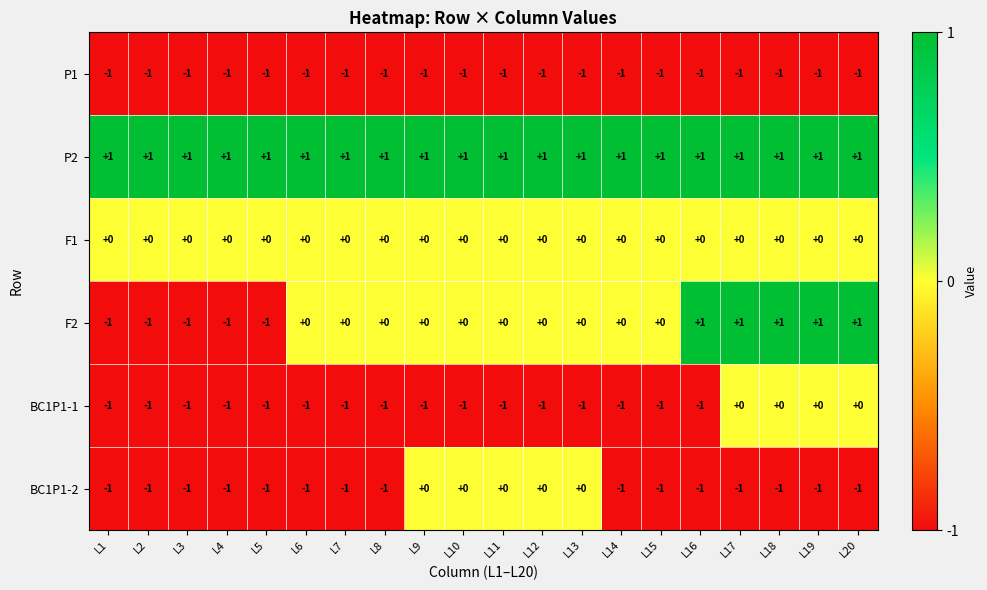

Is it true that F2 equals 1 at L13?

False